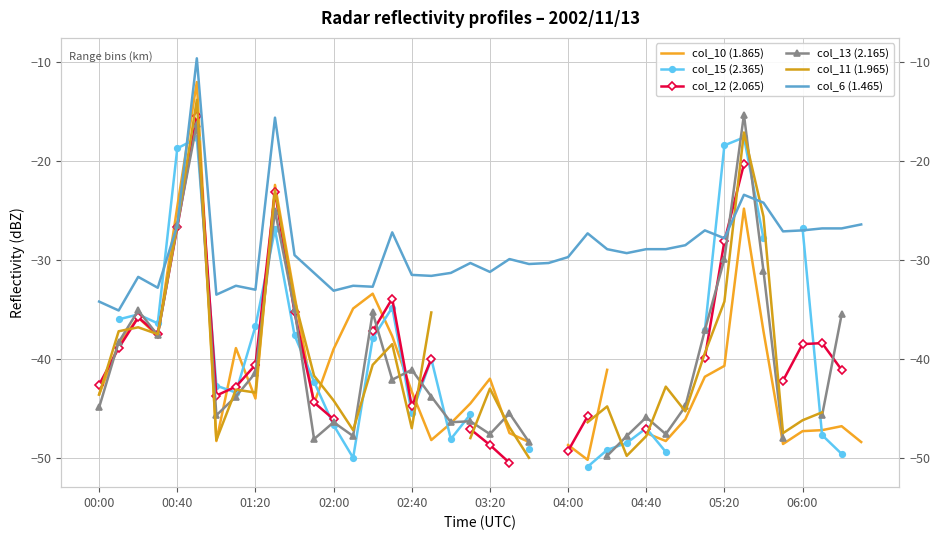

How many interior local peaks does the col_6 (1.465) series have?

11